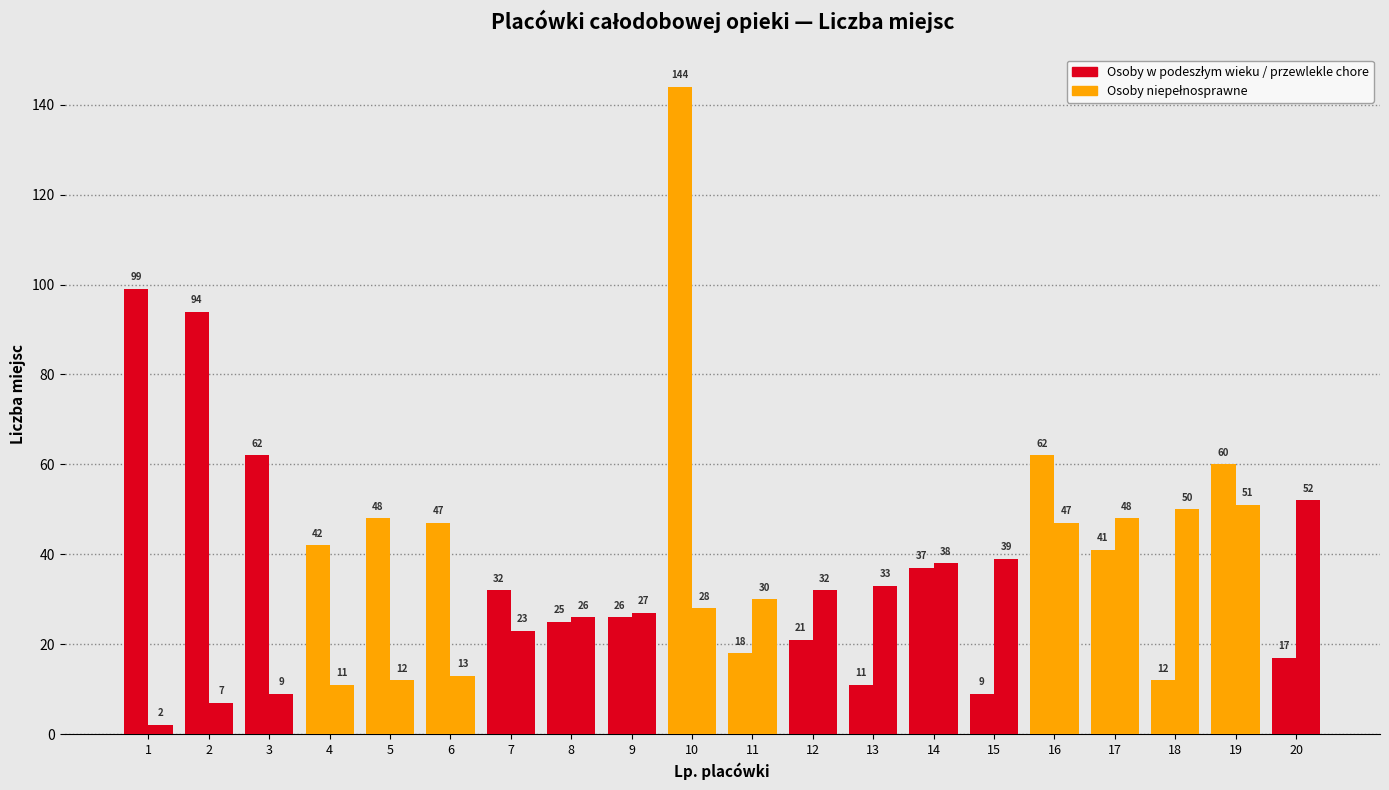

Which label corresponds to the smallest value in the chart?

1